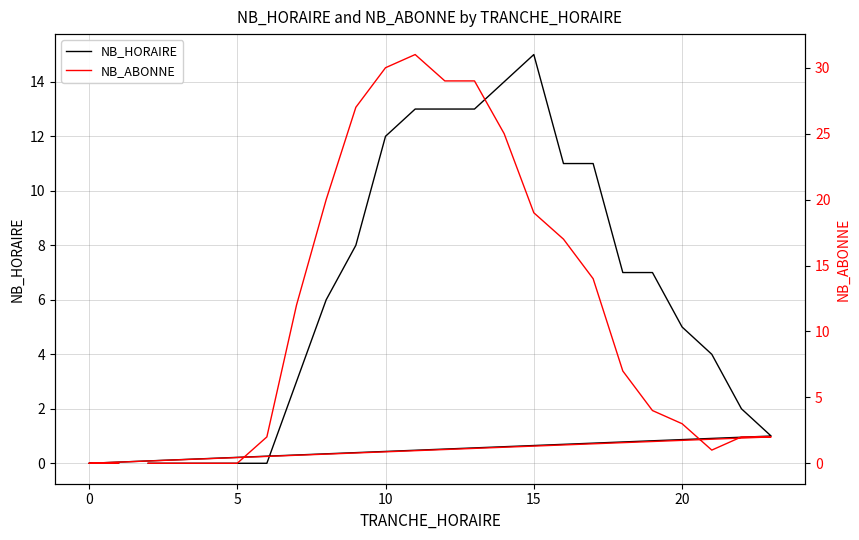

What are all the series names shown in the legend?

NB_HORAIRE, NB_ABONNE